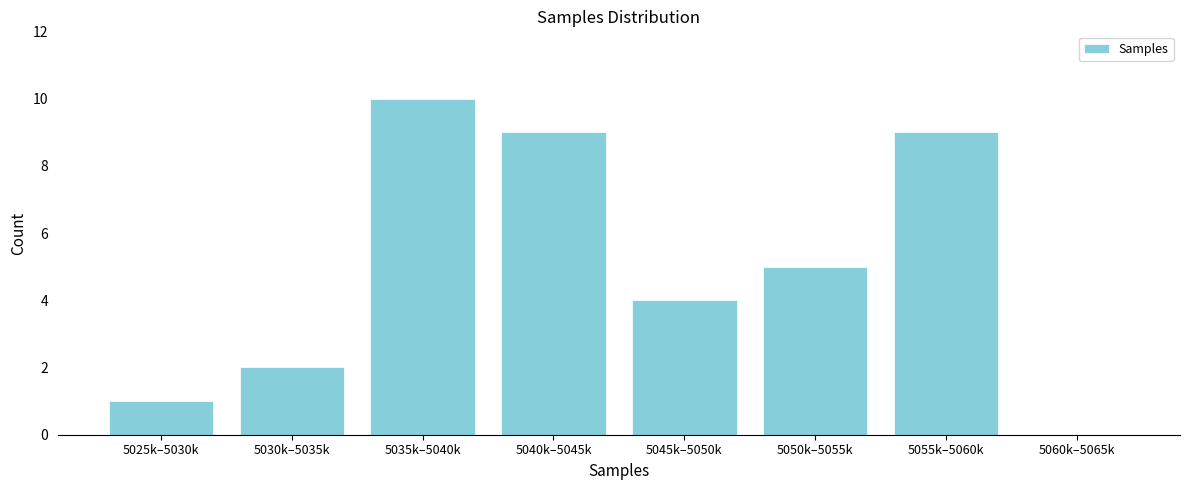

Reading right to left, what are all the values shown in this chart?

5060k–5065k=0	5055k–5060k=9	5050k–5055k=5	5045k–5050k=4	5040k–5045k=9	5035k–5040k=10	5030k–5035k=2	5025k–5030k=1